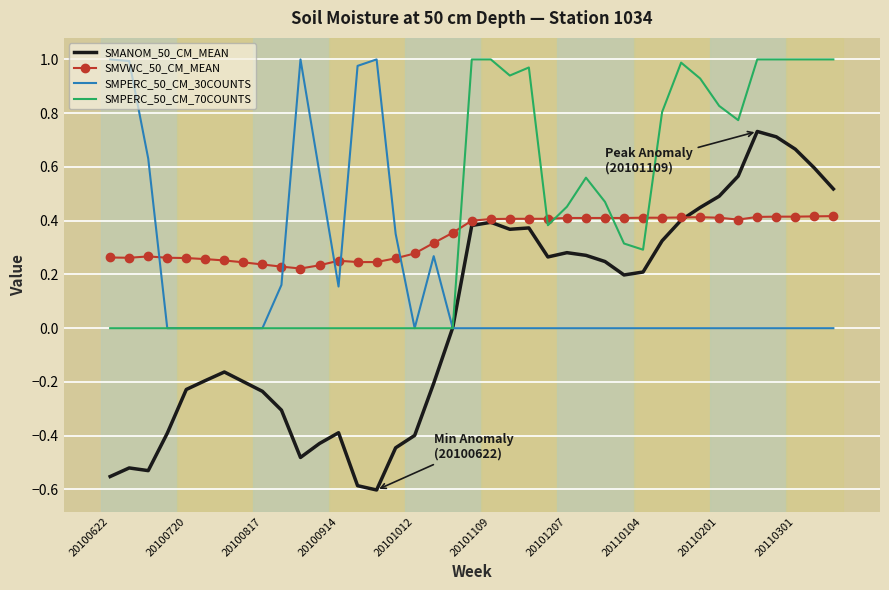

Which series has the largest range (max minus min)?

SMANOM_50_CM_MEAN